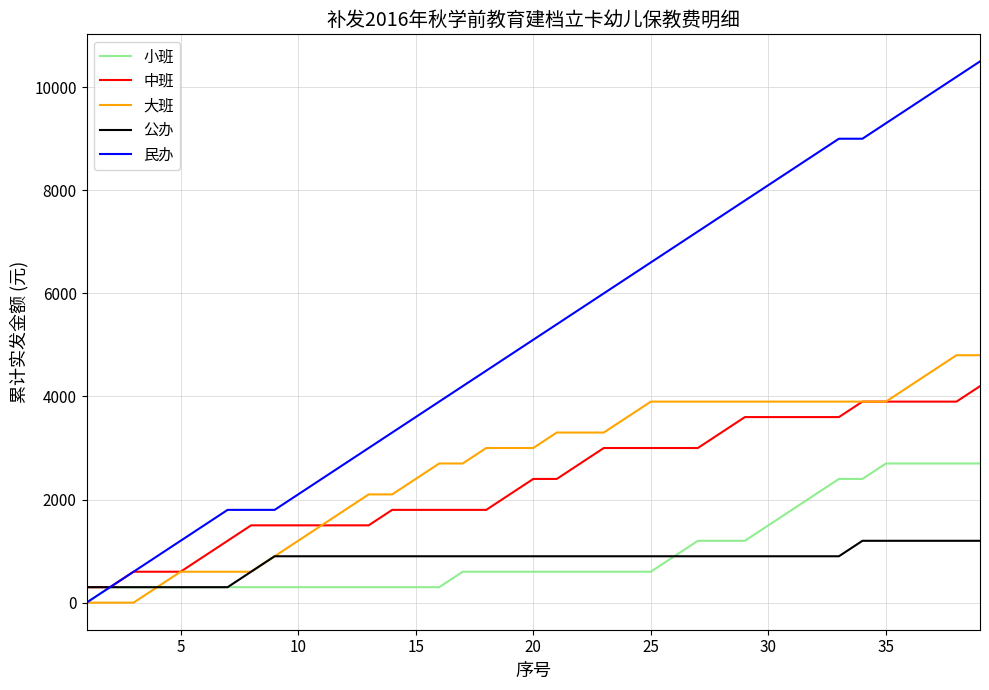

Which series has the widest spread of values?

民办